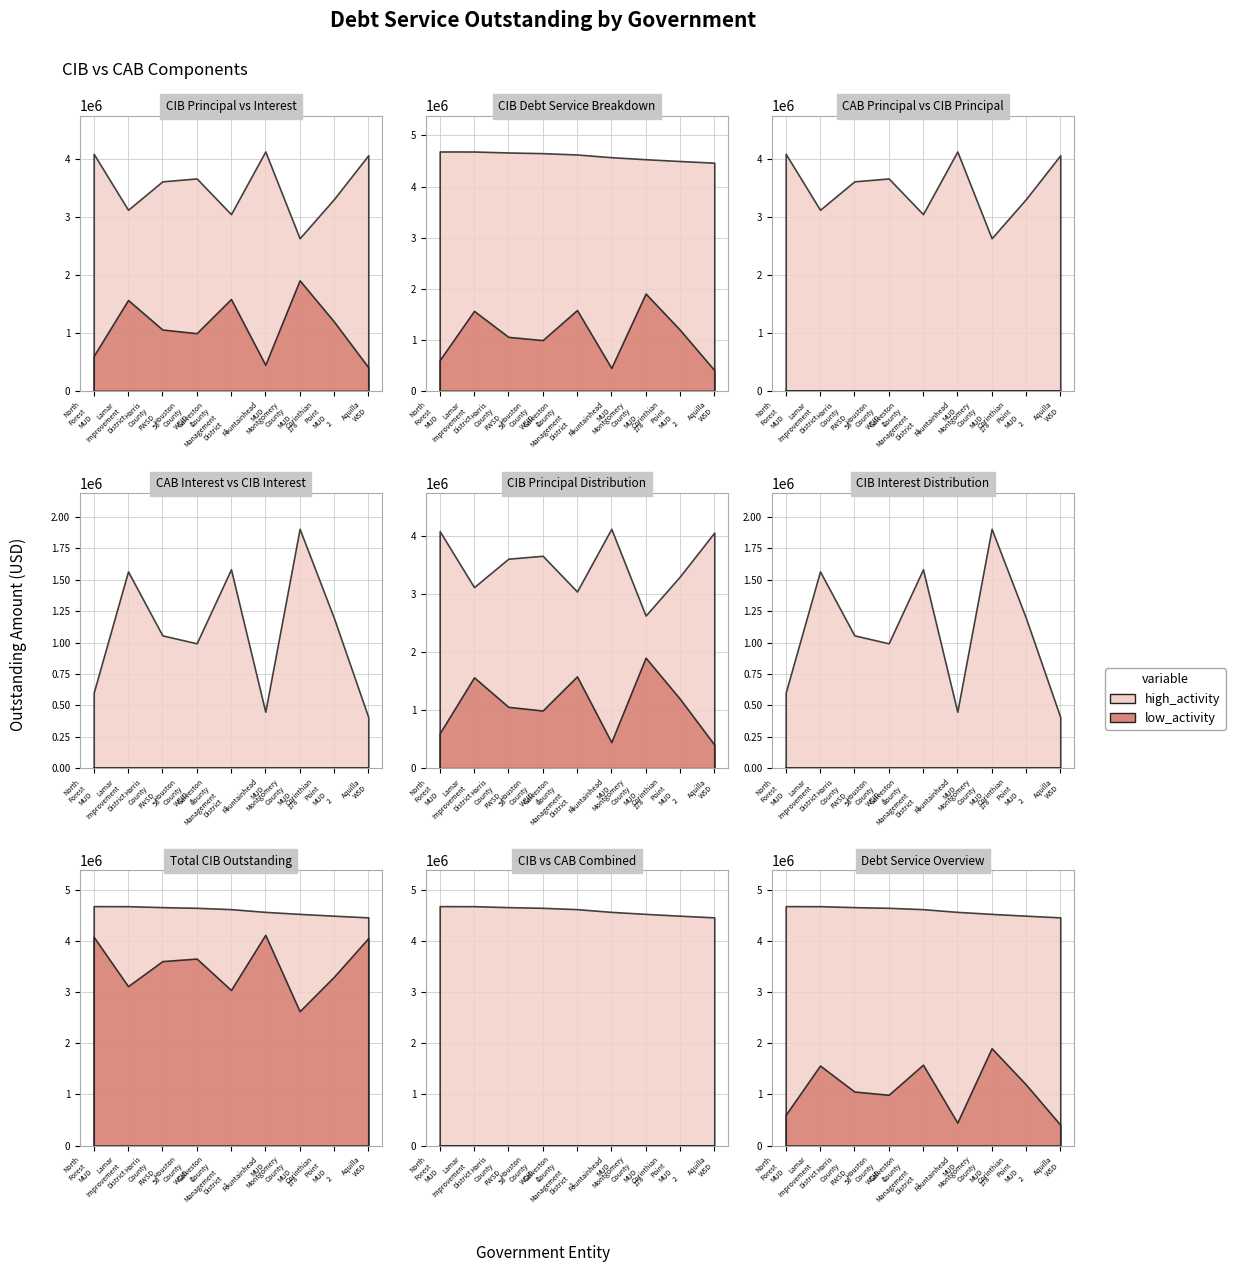

True or false: CIBInterestOutstanding and CIBDebtServiceOutstanding cross at least once.

False